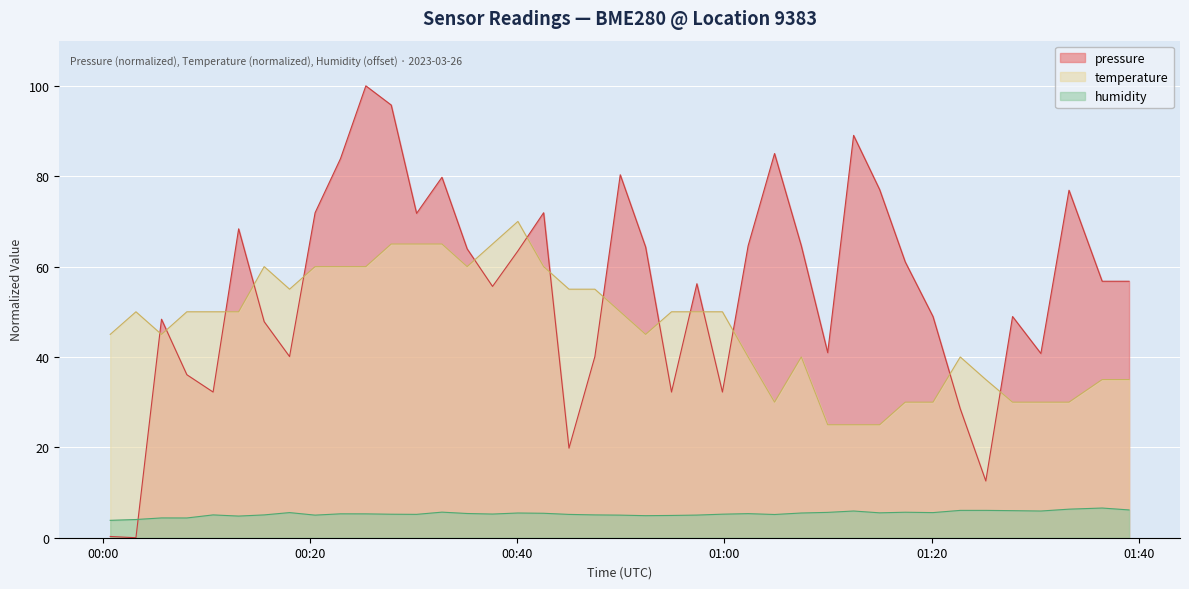

What is the sum of all pressure values?

2209.0